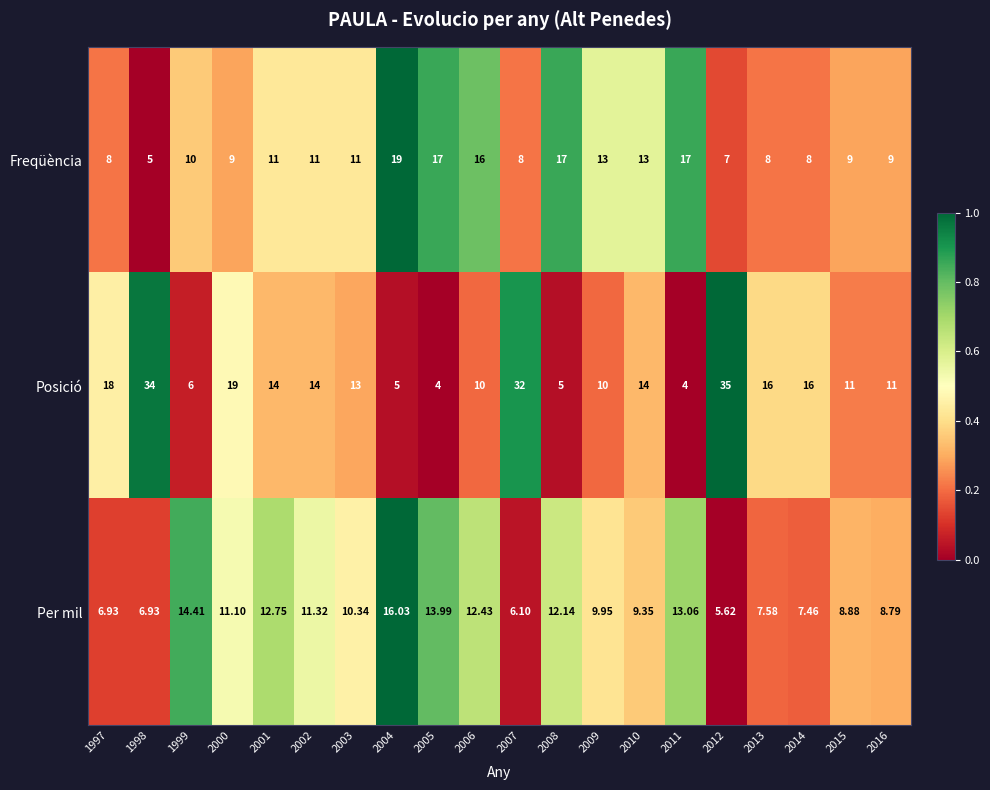

Which series has the largest total across all categories?

Posició